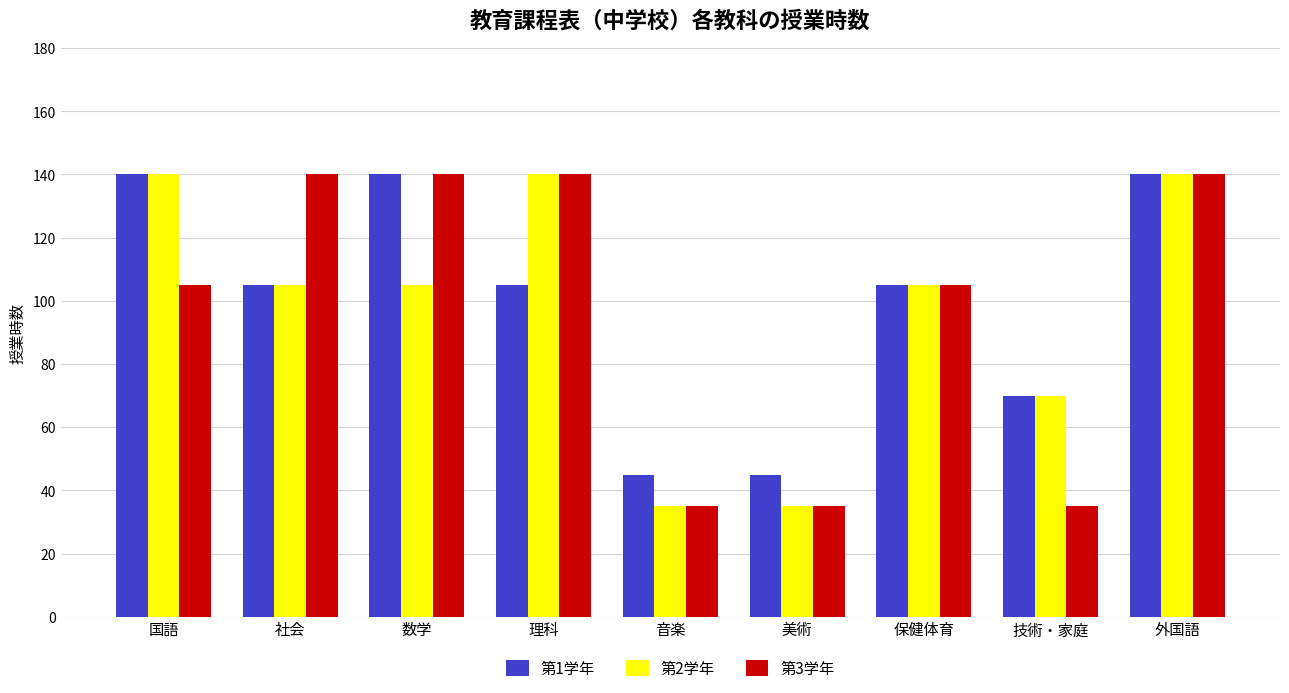

True or false: 第3学年 has a value of 140 at 社会.

True